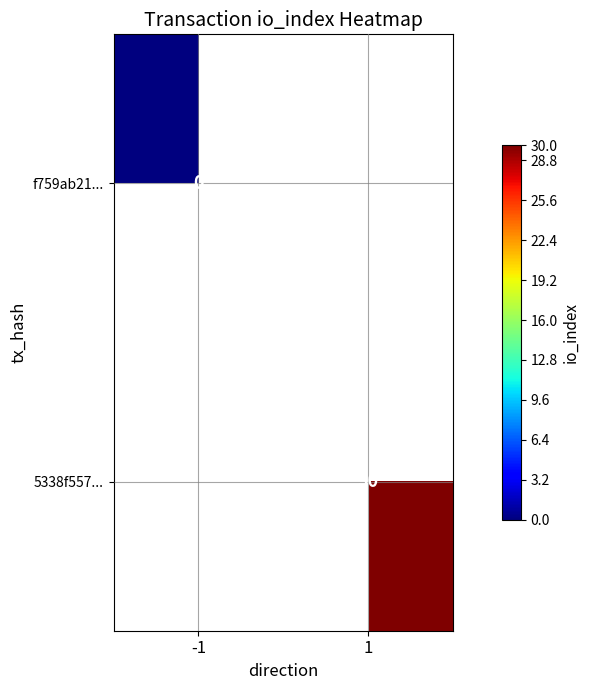

At which category does the chart reach its minimum across all series?

-1